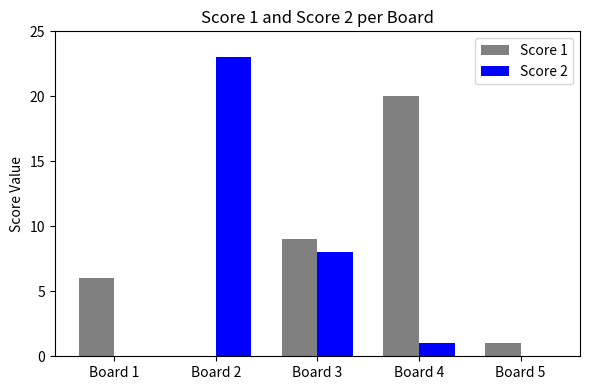

At which category does the chart reach its peak across all series?

Board 2